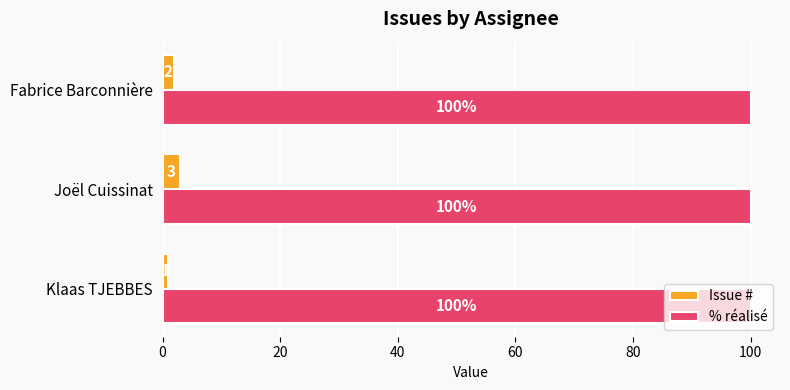

What is the maximum value for % réalisé?

100